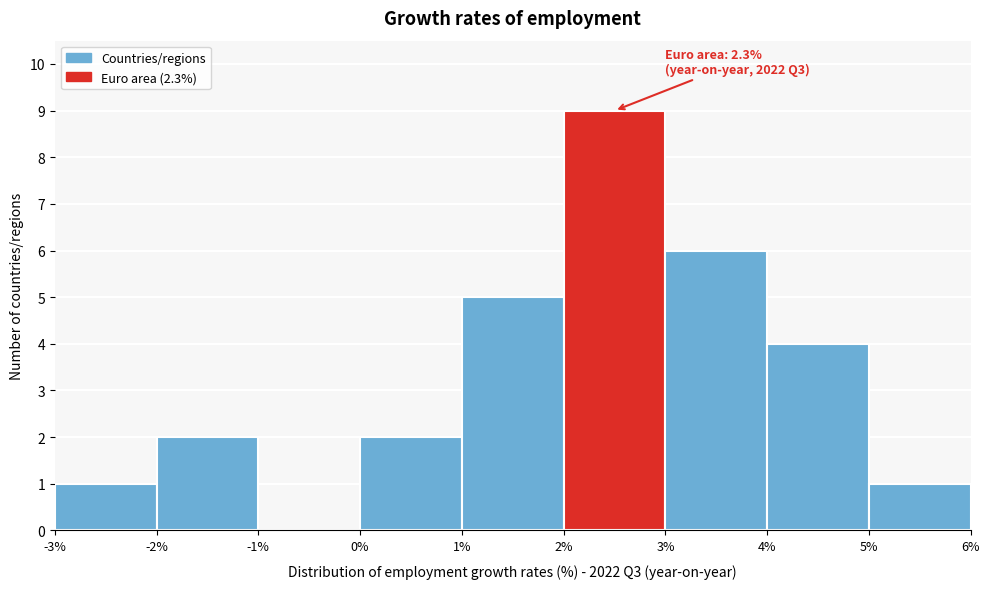

Which range on the x-axis has the tallest bar?

2% to 3%